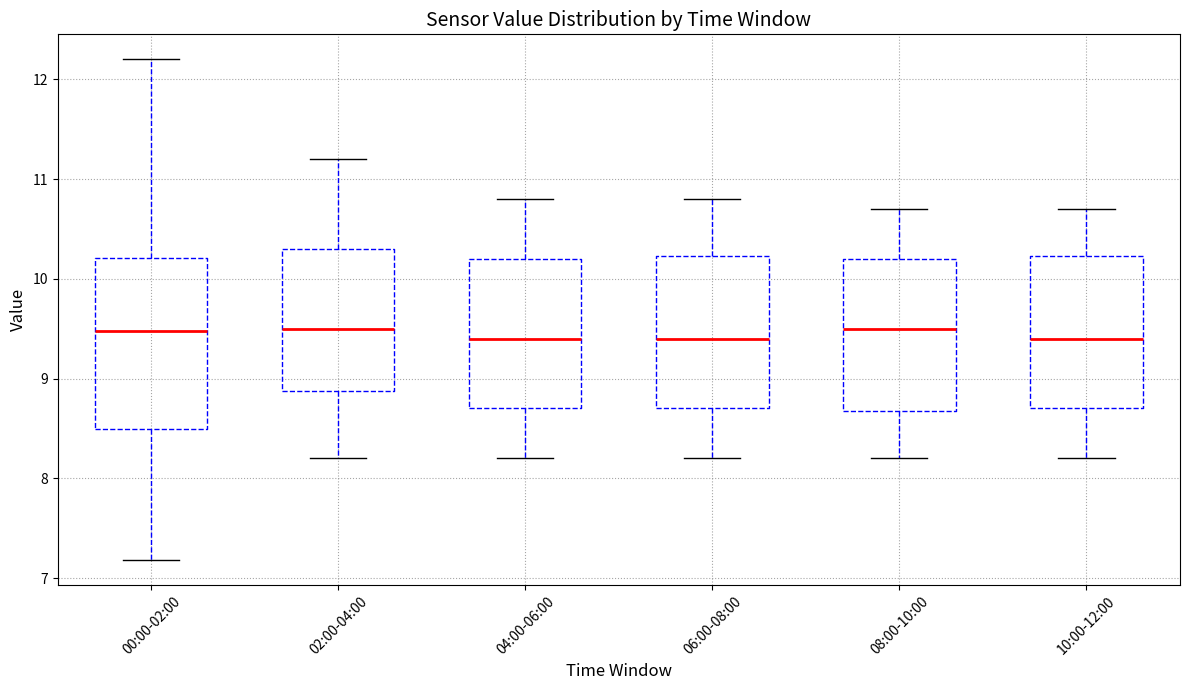

Which box is the tallest, from its lower edge to its upper edge?

00:00-02:00